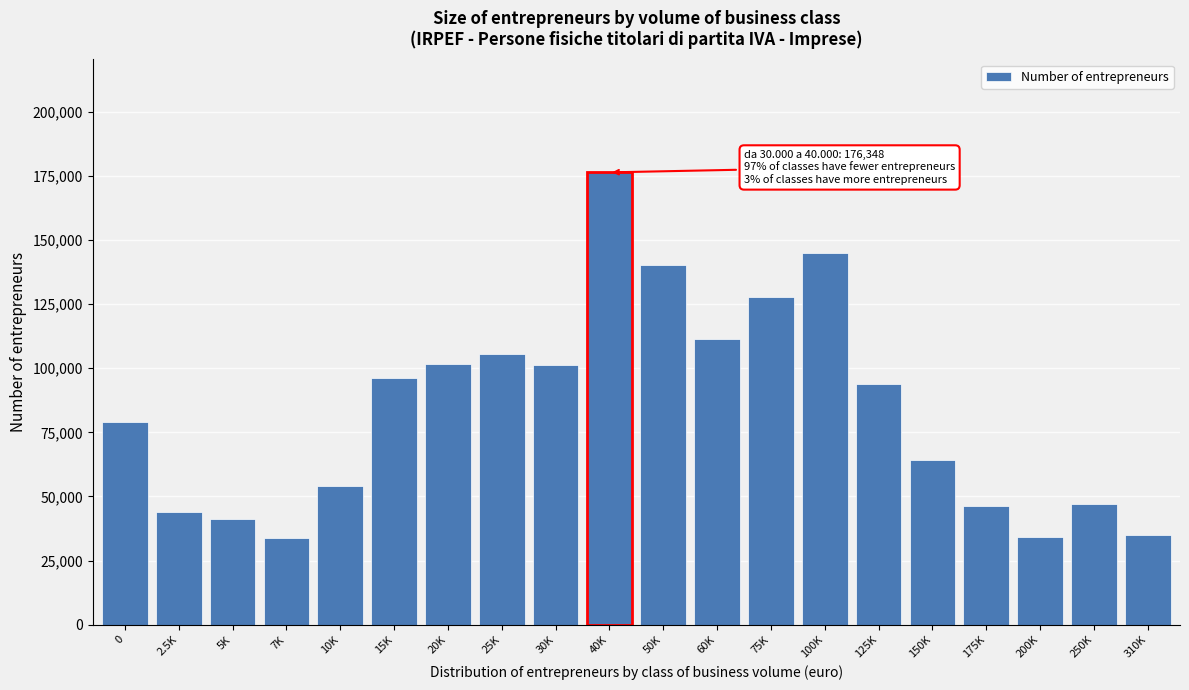

Is it true that the value at 125K is 93981?

True